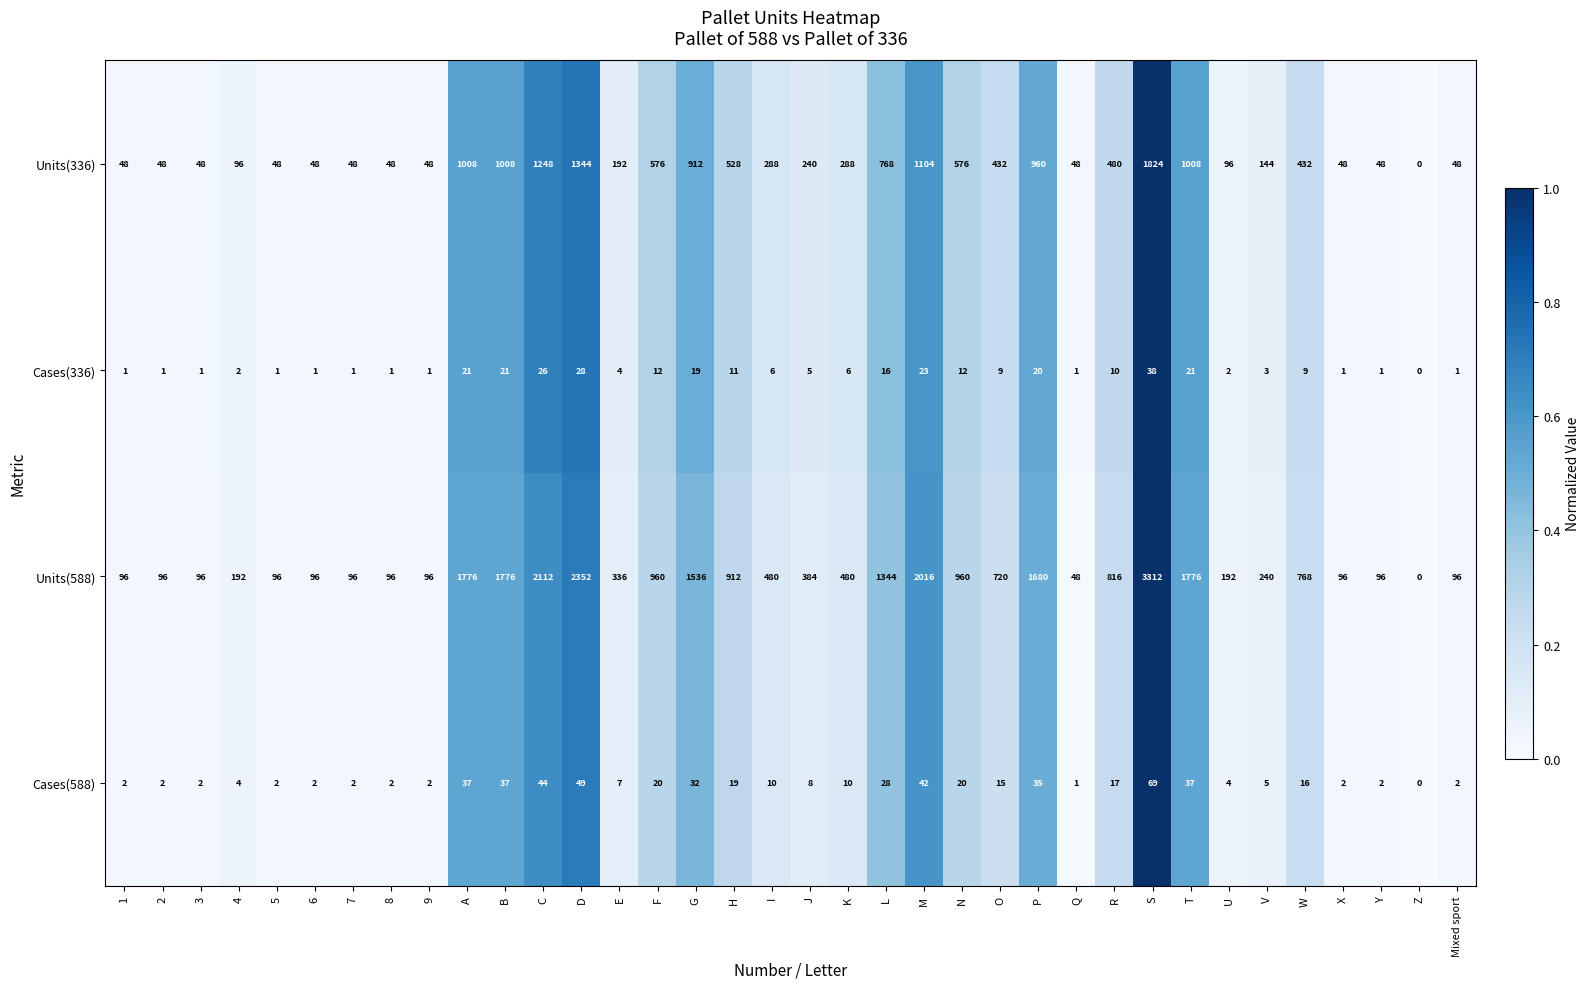

Between H and Mixed sport, which series saw the biggest shift?

Units(588)